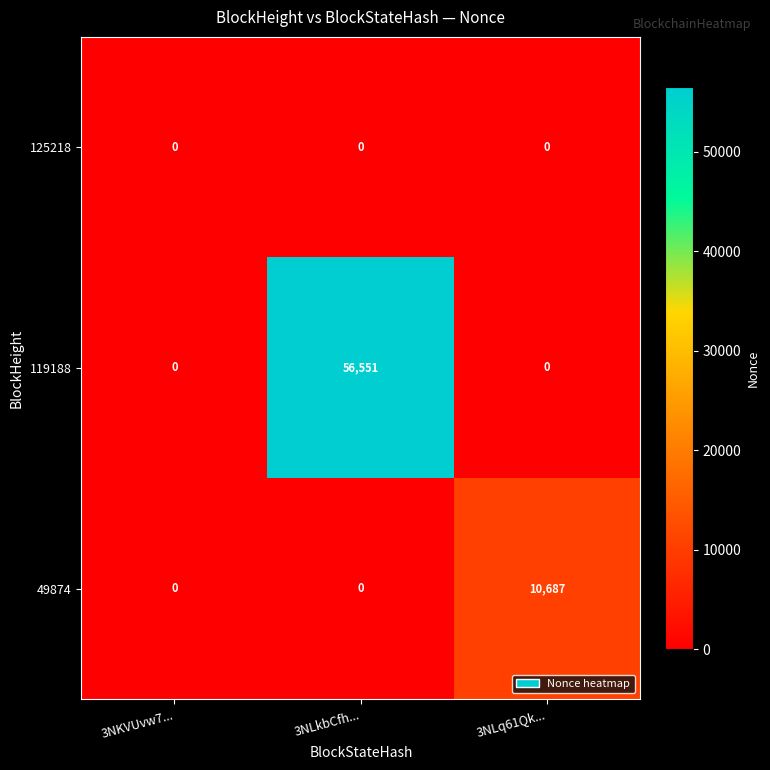

Which series changed the most between 3NKVUvw7... and 3NLkbCfh...?

119188